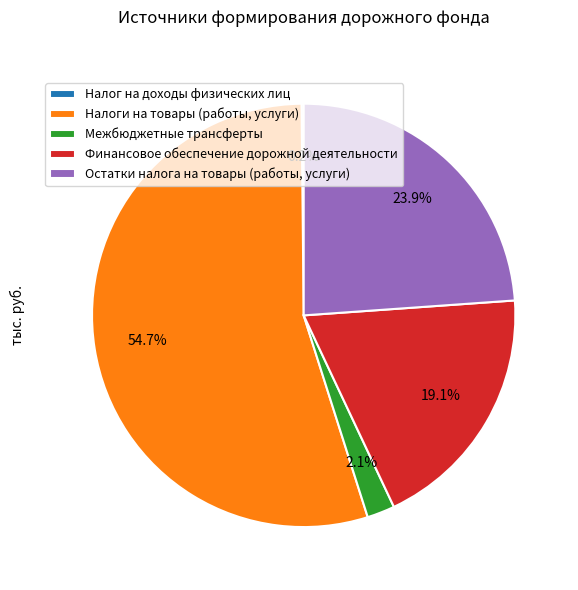

What is the ratio of the value at Межбюджетные трансферты to the value at Финансовое обеспечение дорожной деятельности?

0.1